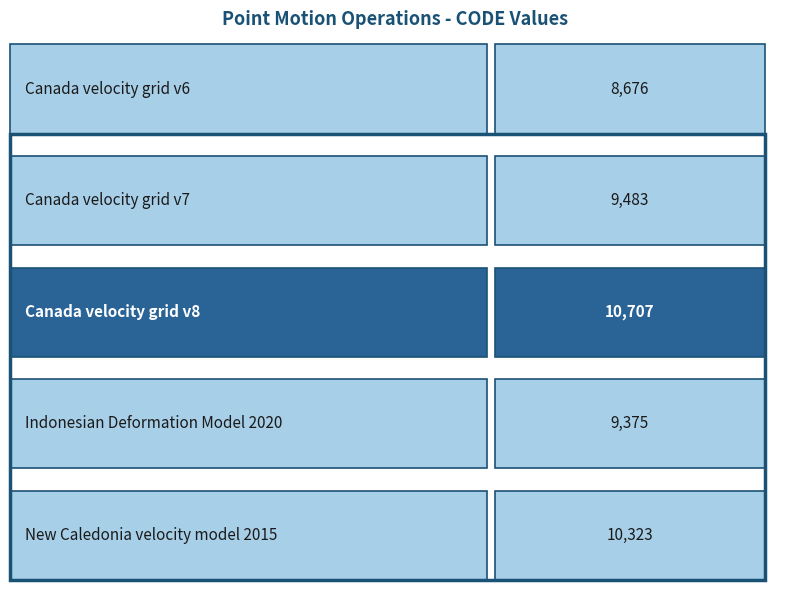

What is the label of the 5th bar from the right?

Canada velocity grid v6